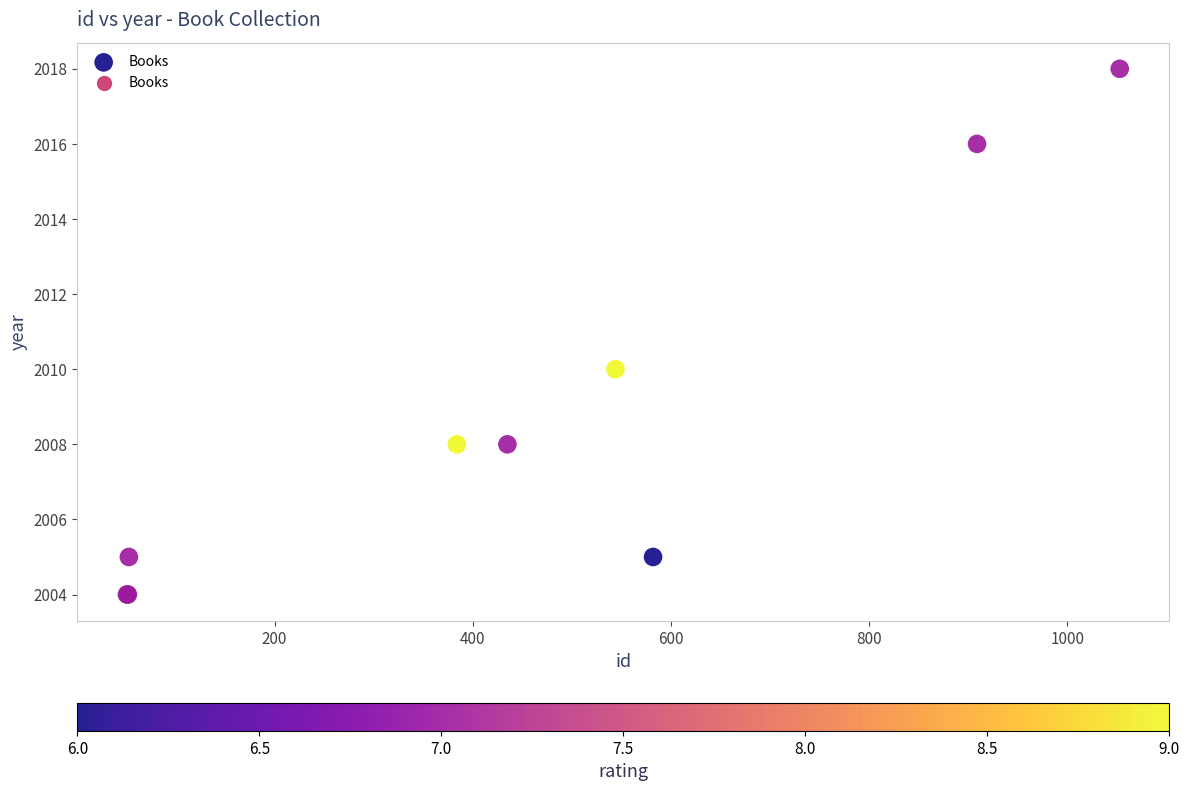

What Y value in the scatter plot is closest to 2011?

2010